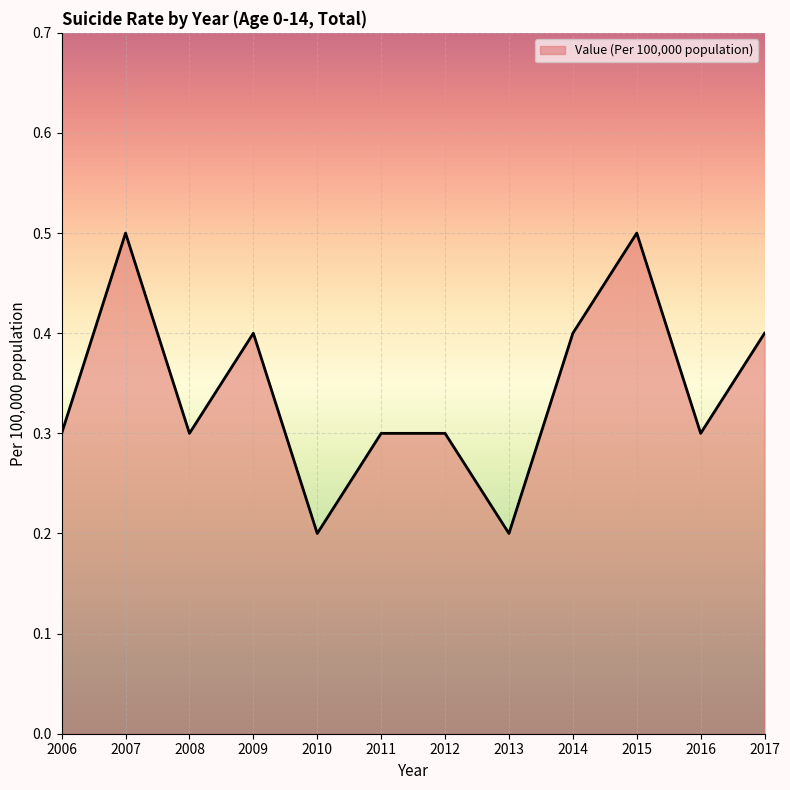

What is the difference between the maximum and minimum values?

0.3